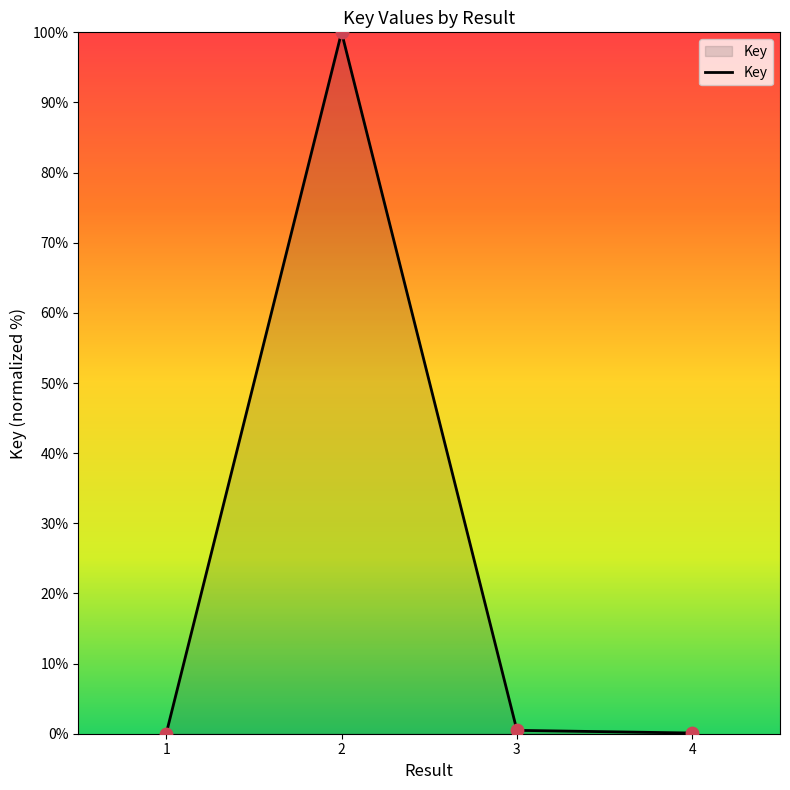

Between 3 and 2, which is larger?

2